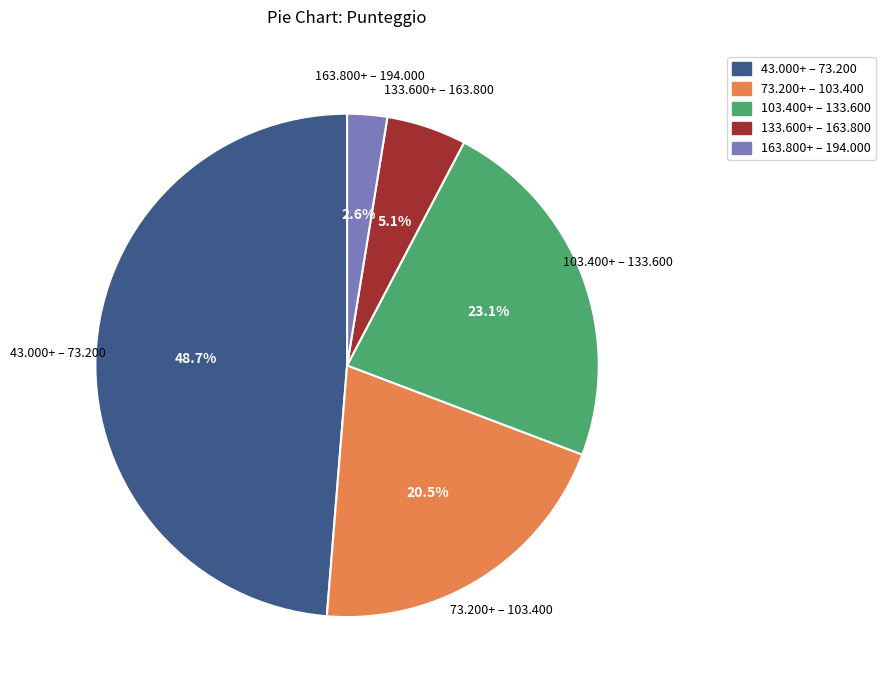

Which slice is the smallest?

163.800+ – 194.000